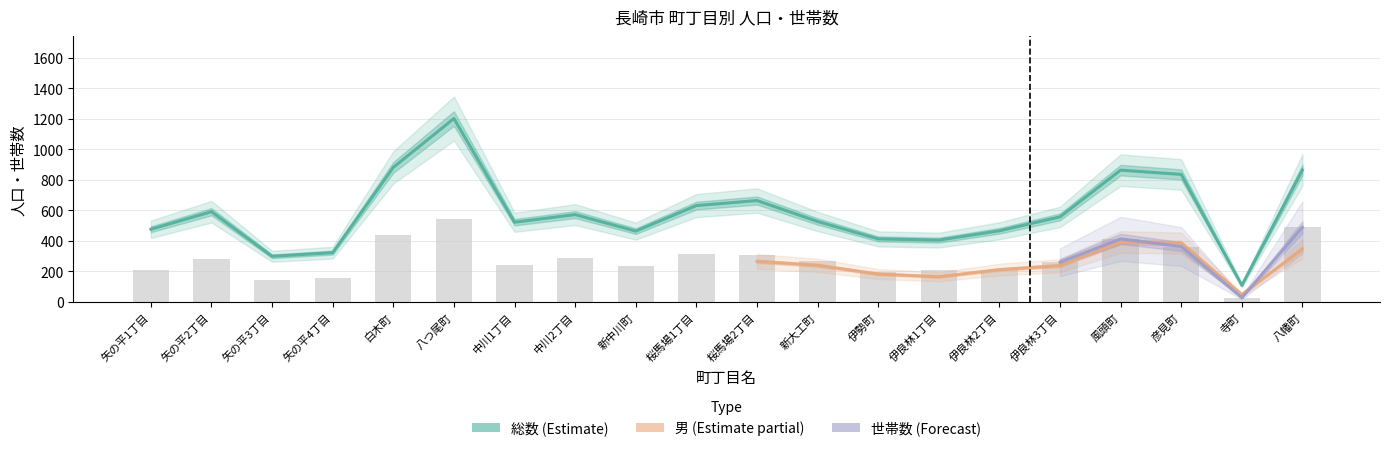

What is the value of the 総数 bar at the 17th from the left?

863